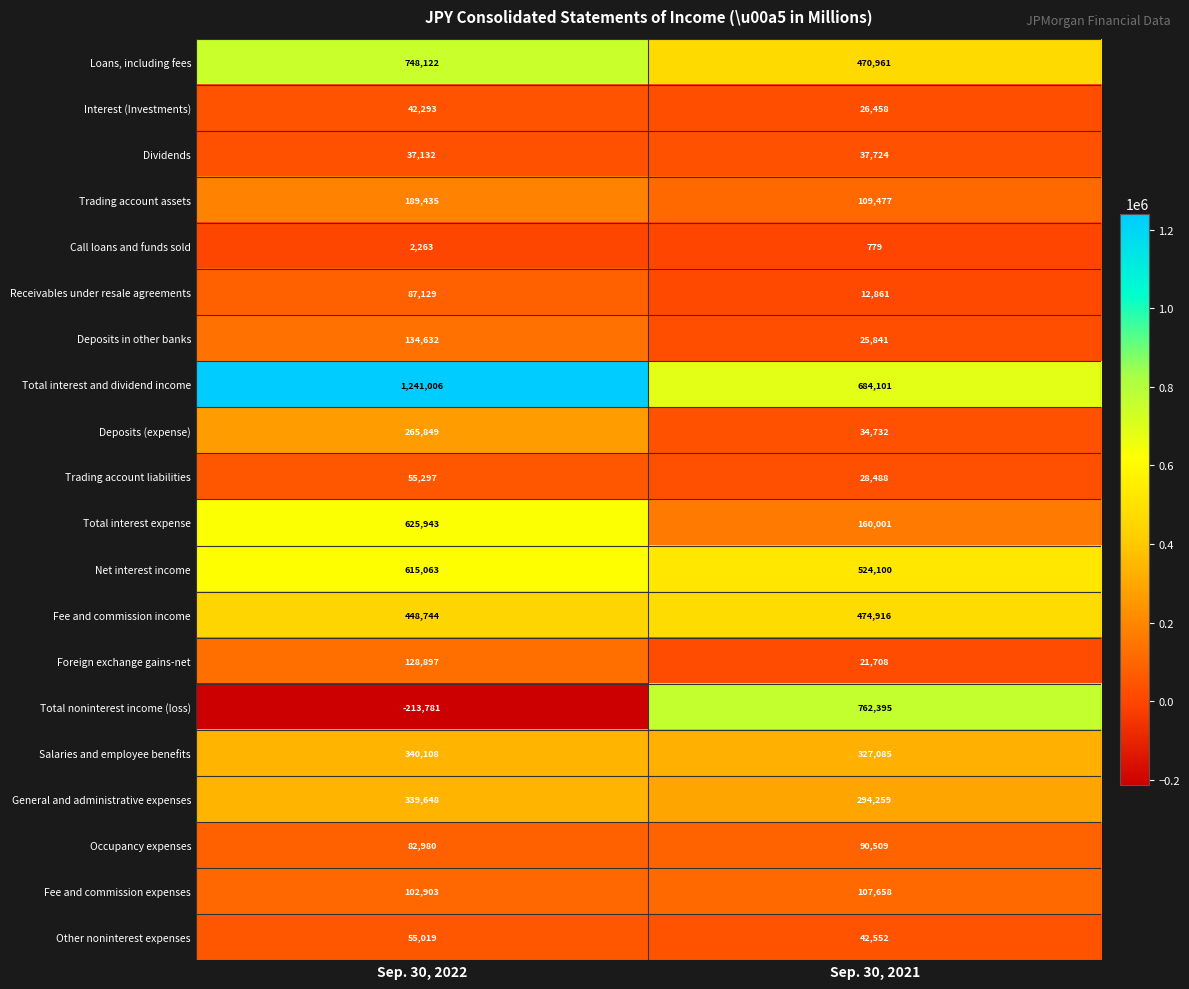

At how many categories does at least one series exceed 1027860?

1